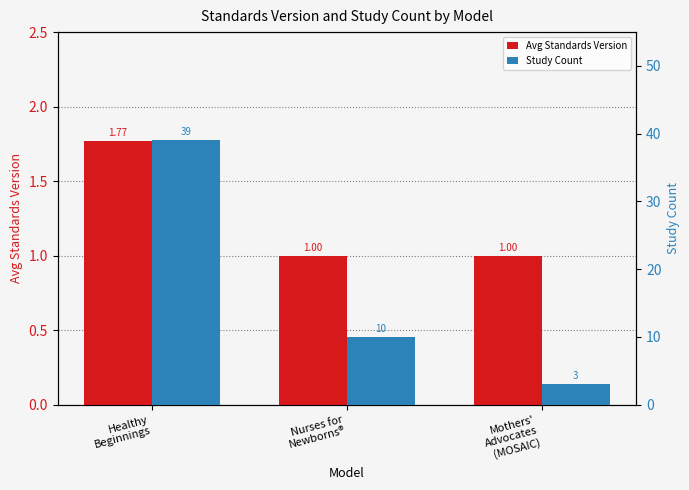

What are all the series names shown in the legend?

Avg Standards Version, Study Count